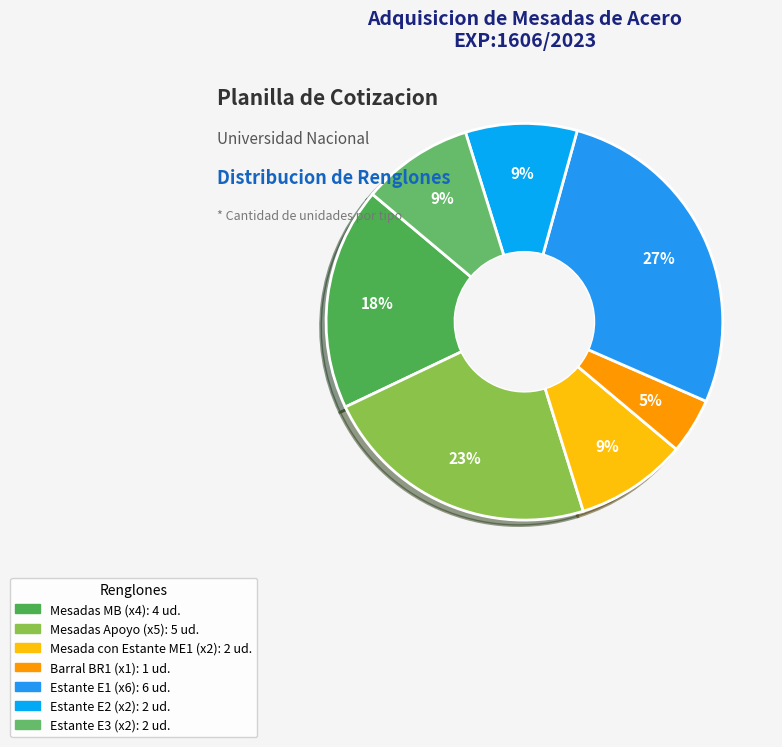

Is there any slice that represents more than half of the pie?

No